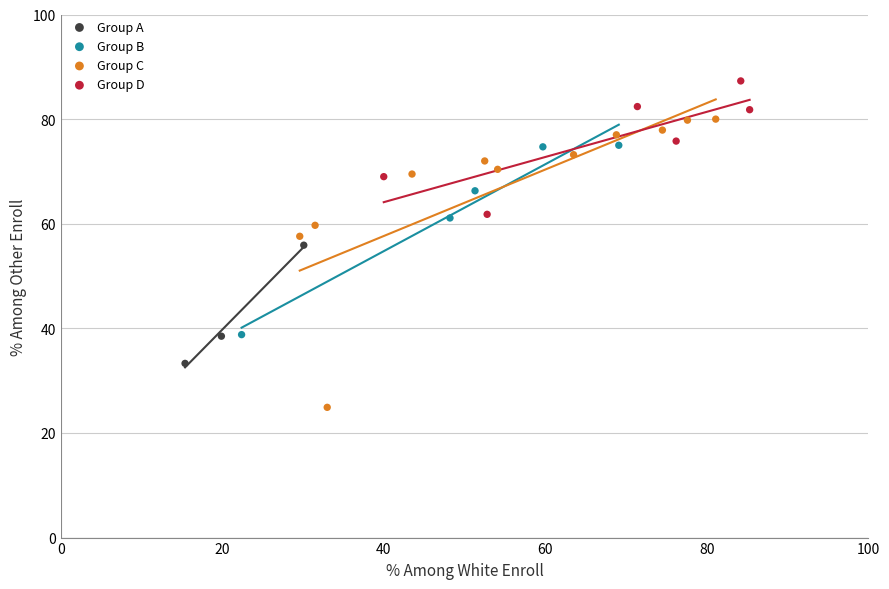

Which series has the largest Y range (max minus min)?

Group C